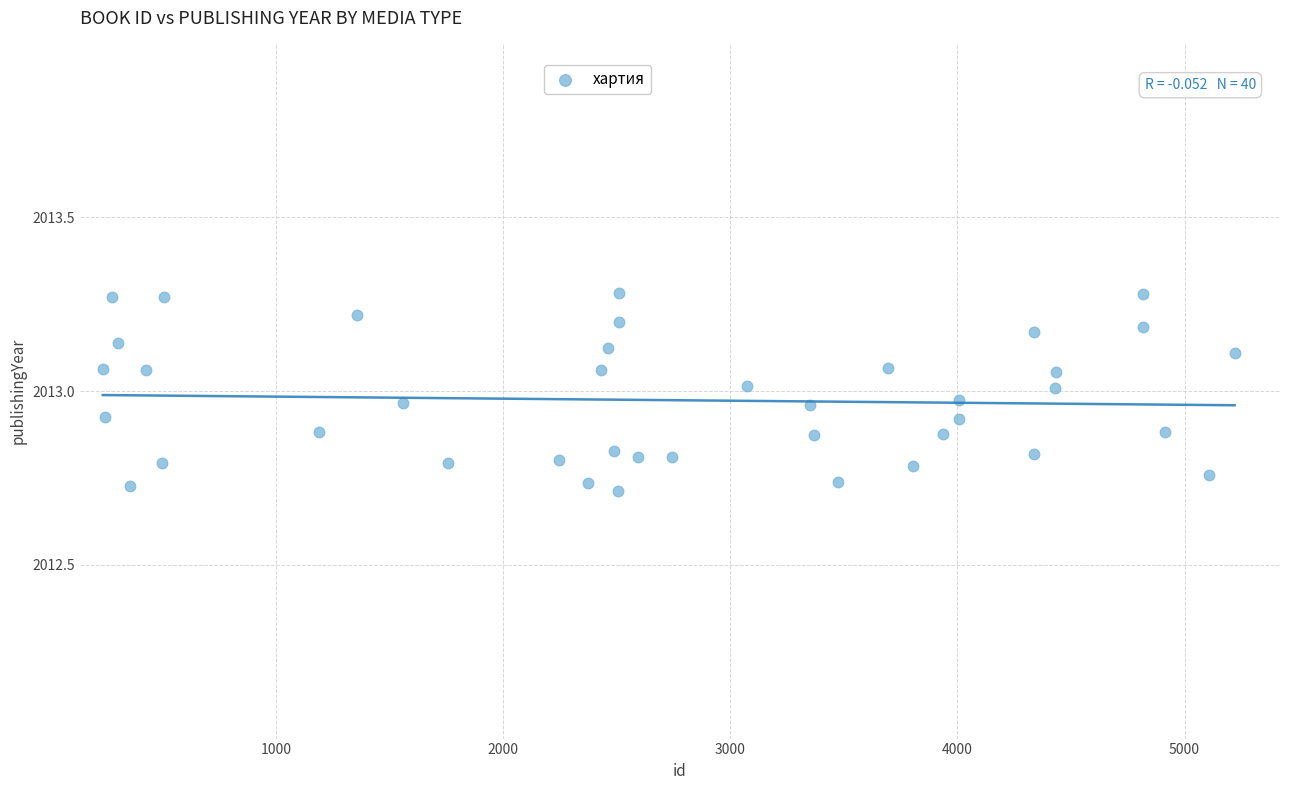

What is the range of Y values (max minus min)?

0.6